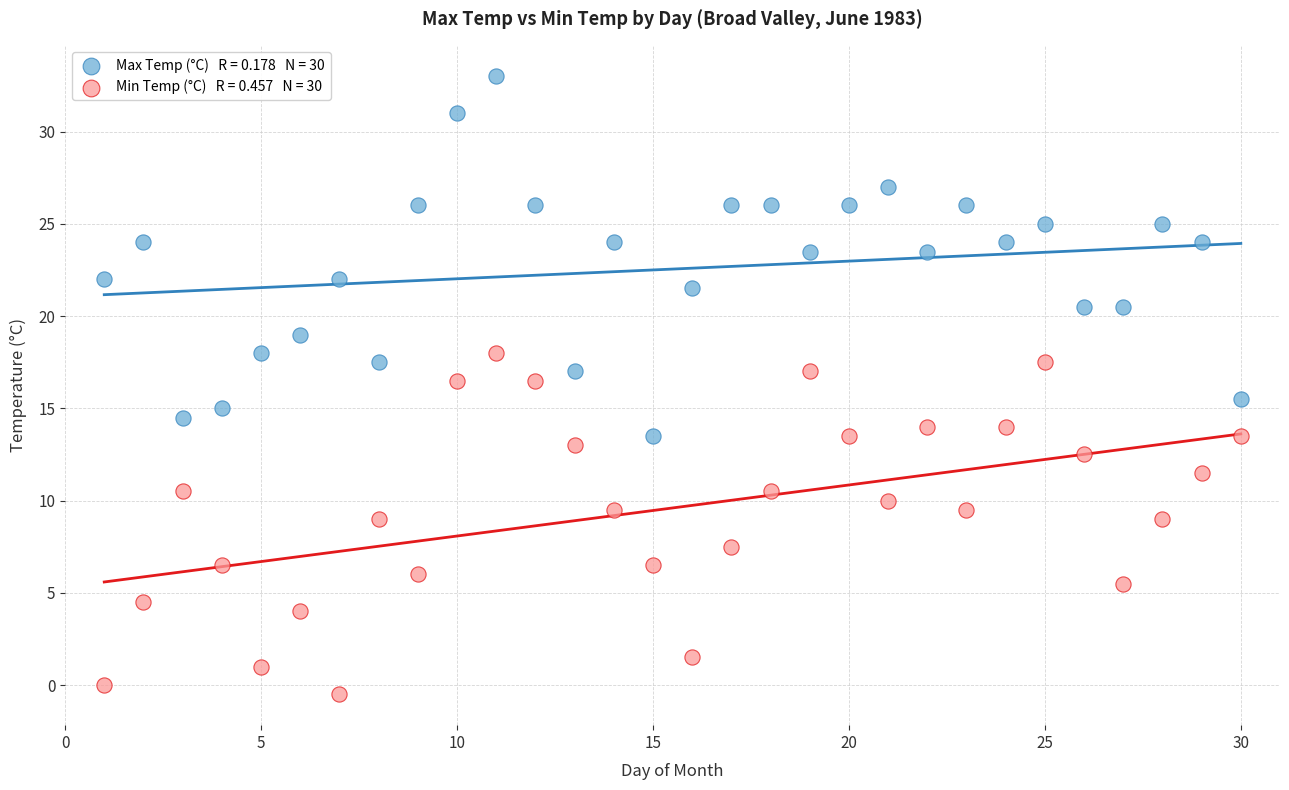

Across all data points, what is the range of Y values (max minus min)?

33.5